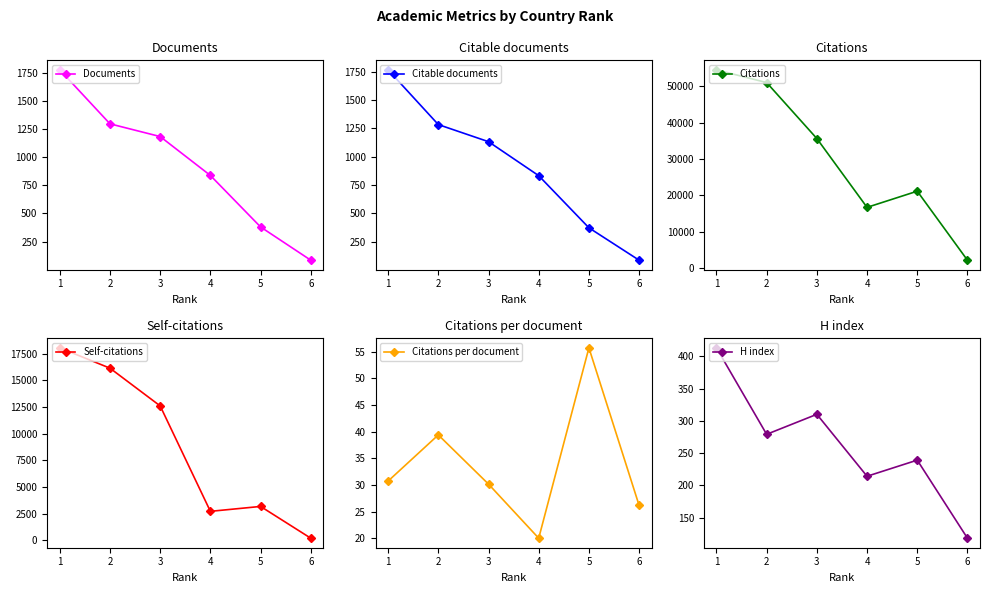

Rank the series by their maximum value, from highest to lowest.

Citations, Self-citations, Documents, Citable documents, H index, Citations per document